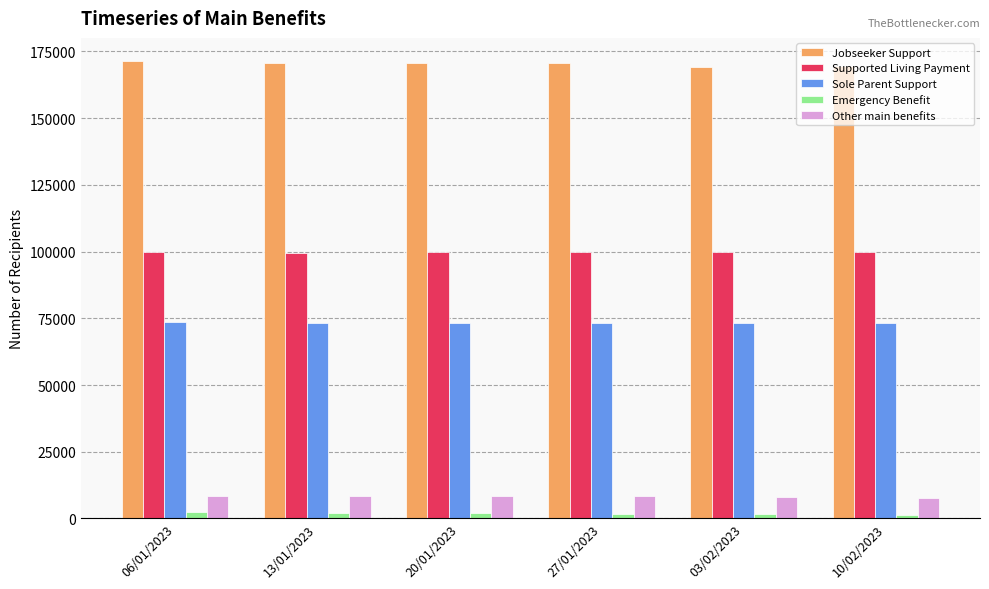

What is the lowest value of the Jobseeker Support series?

169113